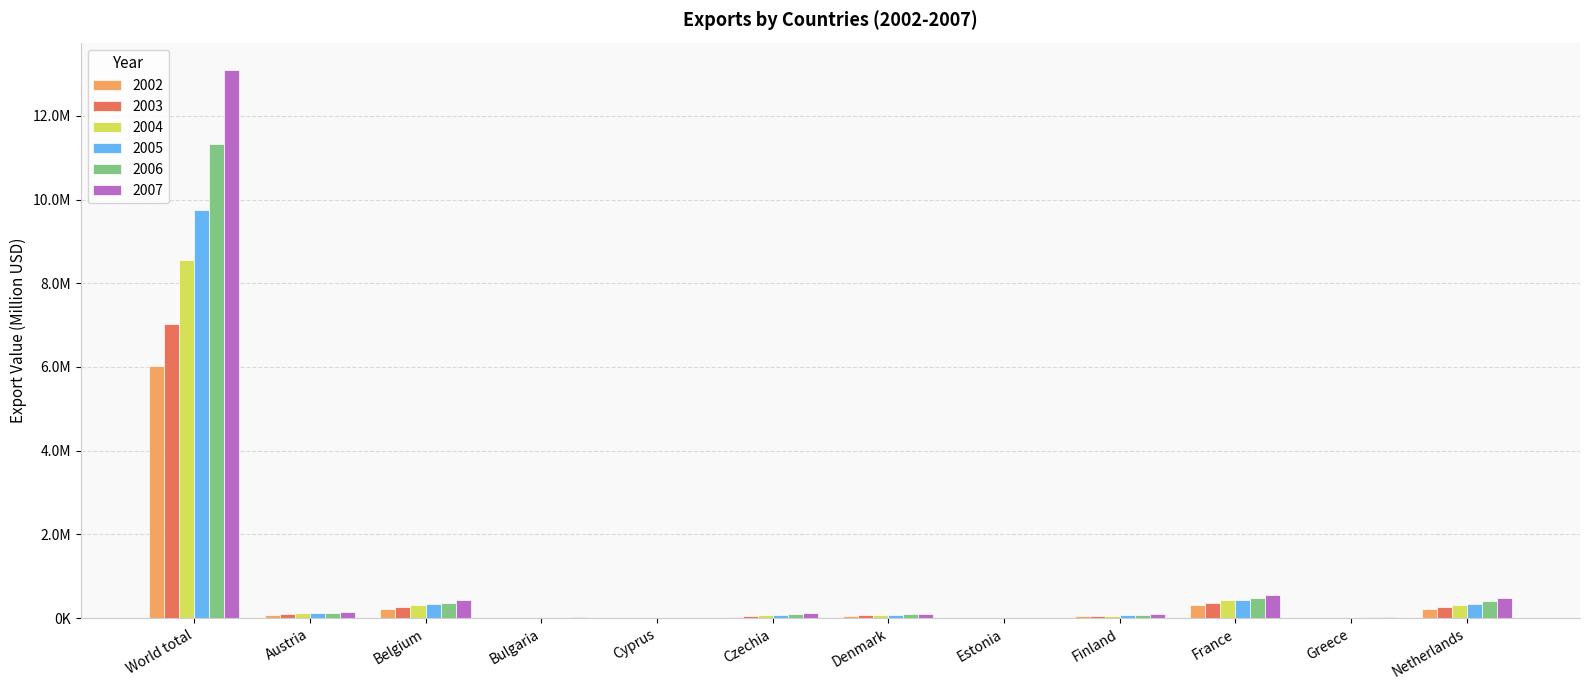

Reading right to left, extract all data points from this chart.

2002: 219857	10315	312011	44671	3448	56308	38488	770	5749	215877	73113	6027036
2003: 264849	13195	365761	52514	4539	65280	48715	834	7540	255598	89257	7021822
2004: 318066	14996	425198	60916	5934	75568	67198	1081	9931	306816	111720	8550824
2005: 349844	15511	443619	65240	7676	83569	77988	1303	11739	335738	117722	9742273
2006: 399635	20749	490702	77287	9705	91703	95165	1153	15101	366758	130376	11318554
2007: 476787	23549	550458	90091	10948	101599	122760	1254	18575	431850	157317	13092977